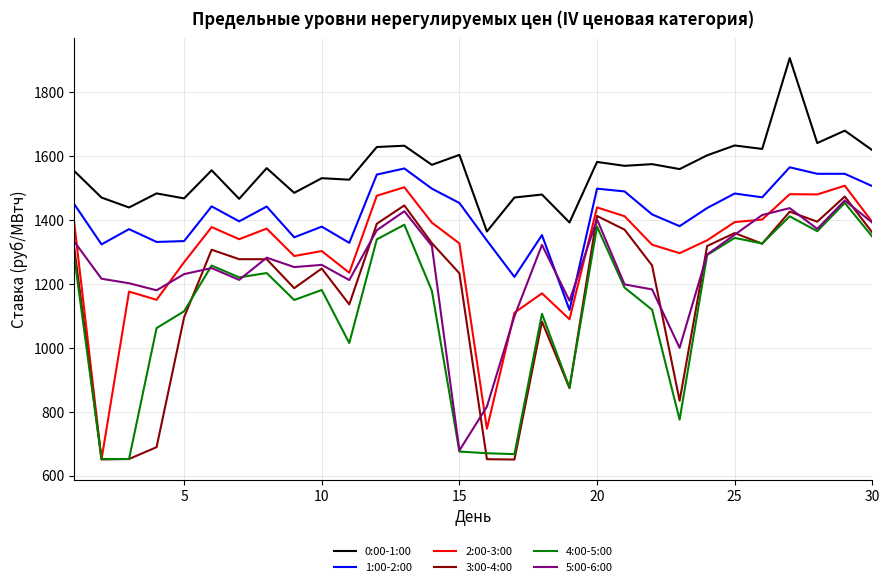

What is the greatest value displayed?

1907.5